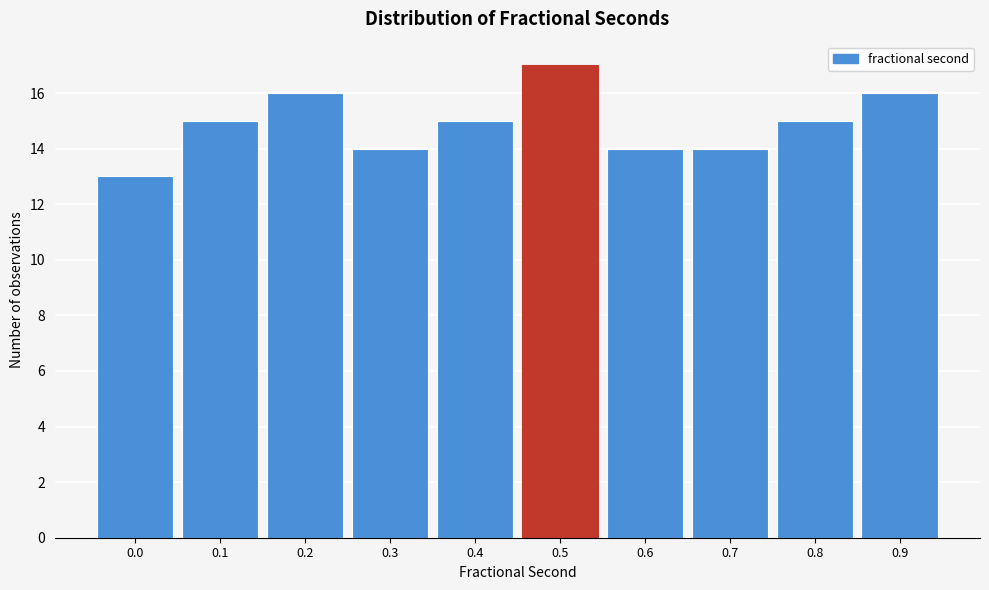

Reading left to right, what are all the values shown in this chart?

0.0=13	0.1=15	0.2=16	0.3=14	0.4=15	0.5=17	0.6=14	0.7=14	0.8=15	0.9=16